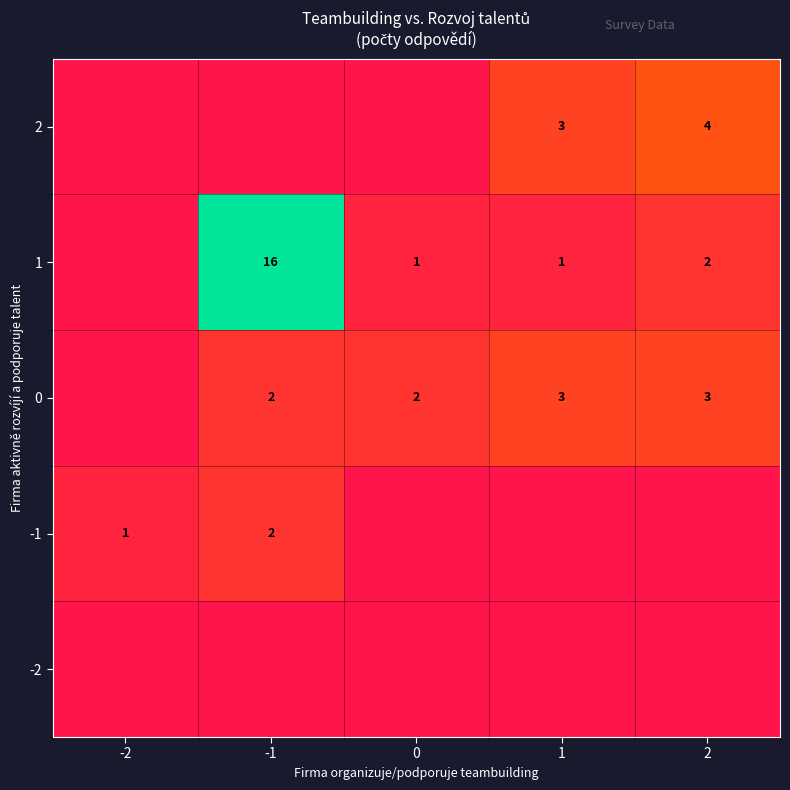

At how many categories does at least one series exceed 5?

3